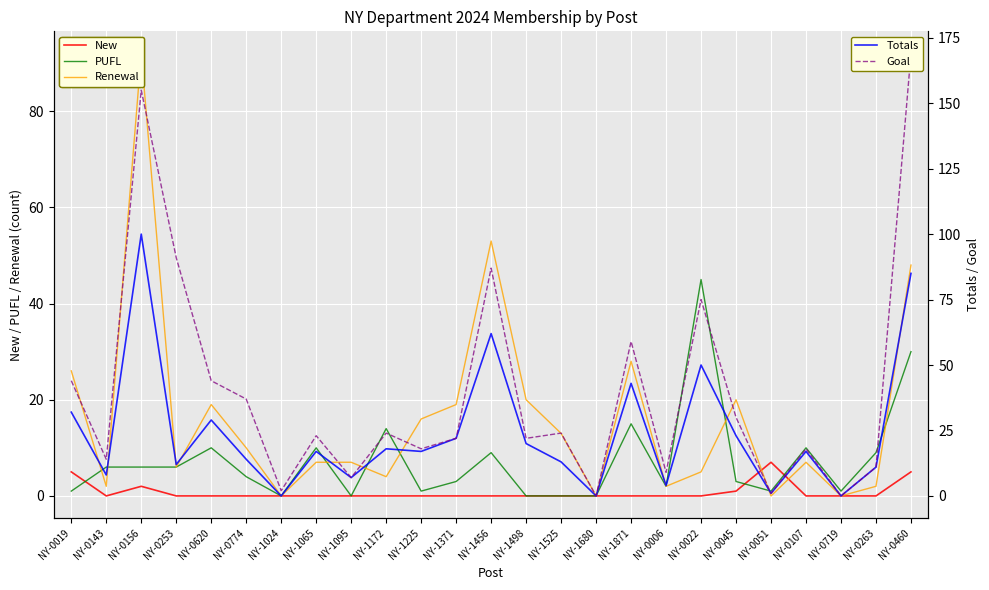

Which has a higher value, NY-0022 or NY-0263?

NY-0022